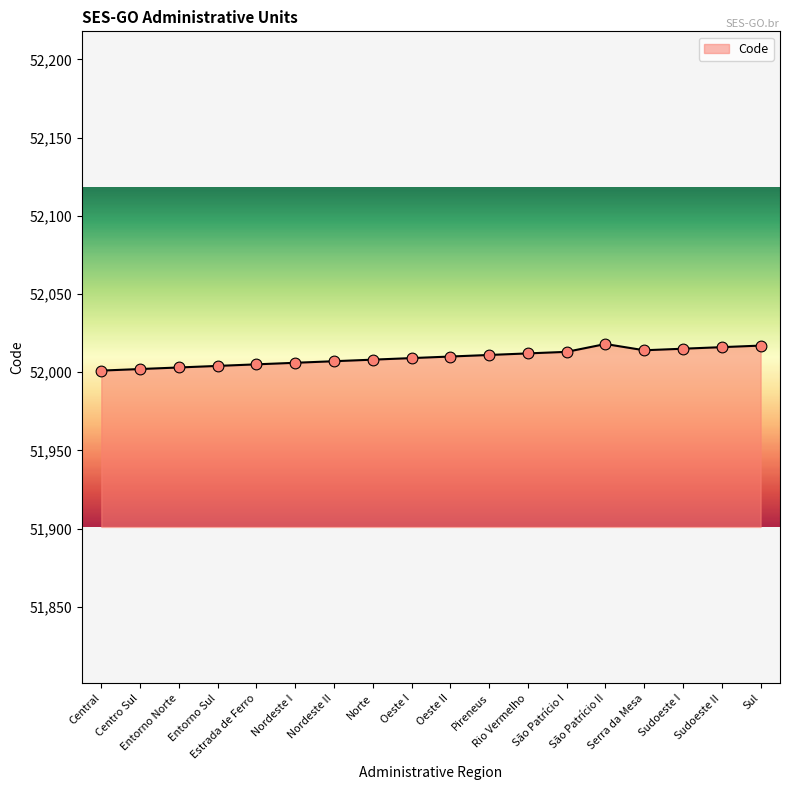

Which has a higher value, Entorno Norte or Norte?

Norte